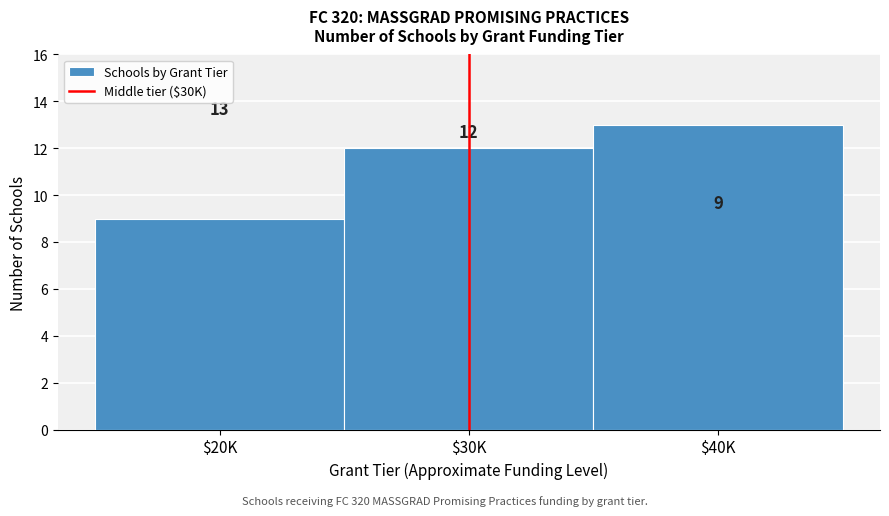

Reading left to right, extract all data points from this chart.

9	12	13